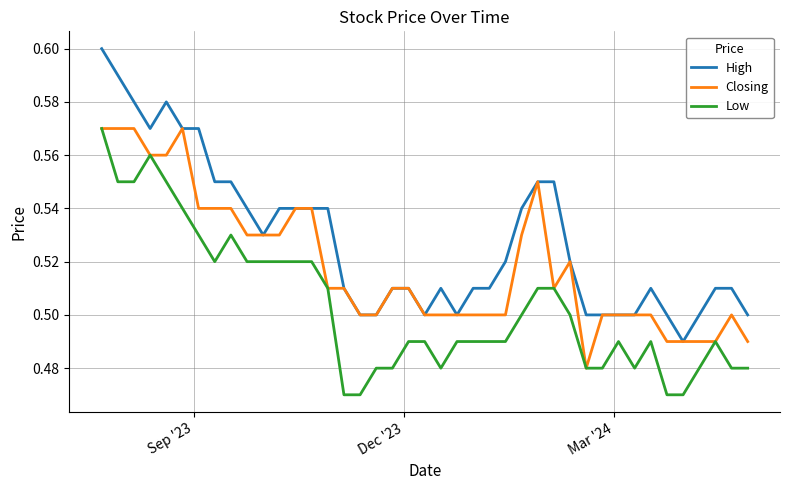

Is this an area chart (filled region under the line)?

No